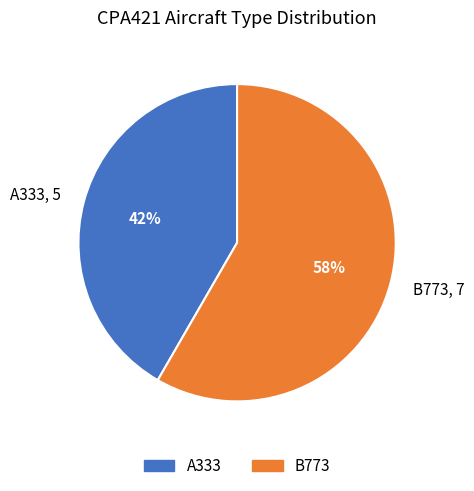

To the nearest percent, what is the average slice percentage?

50%